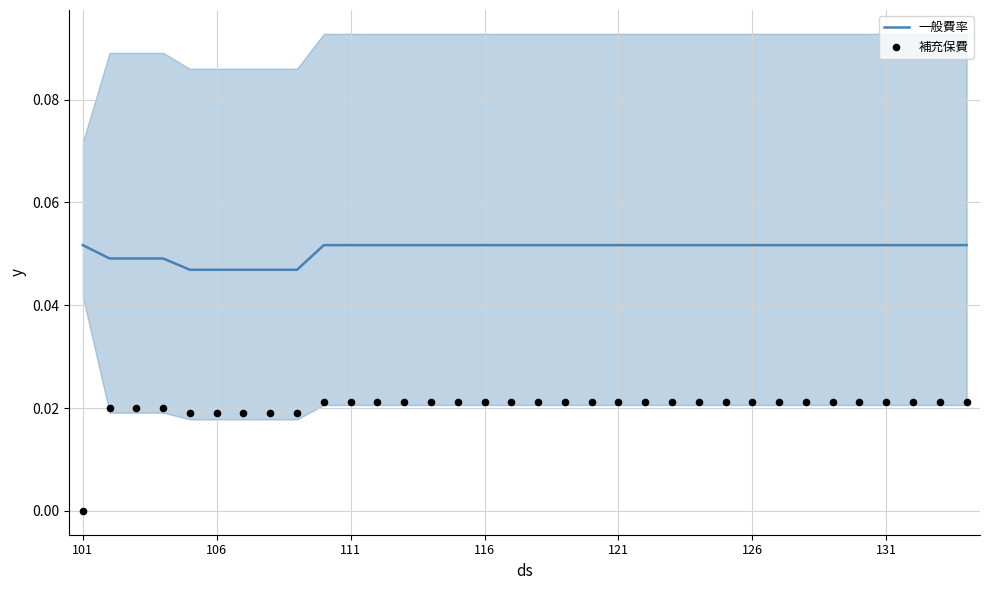

Is it true that 一般費率 equals 0.0 at 121?

False